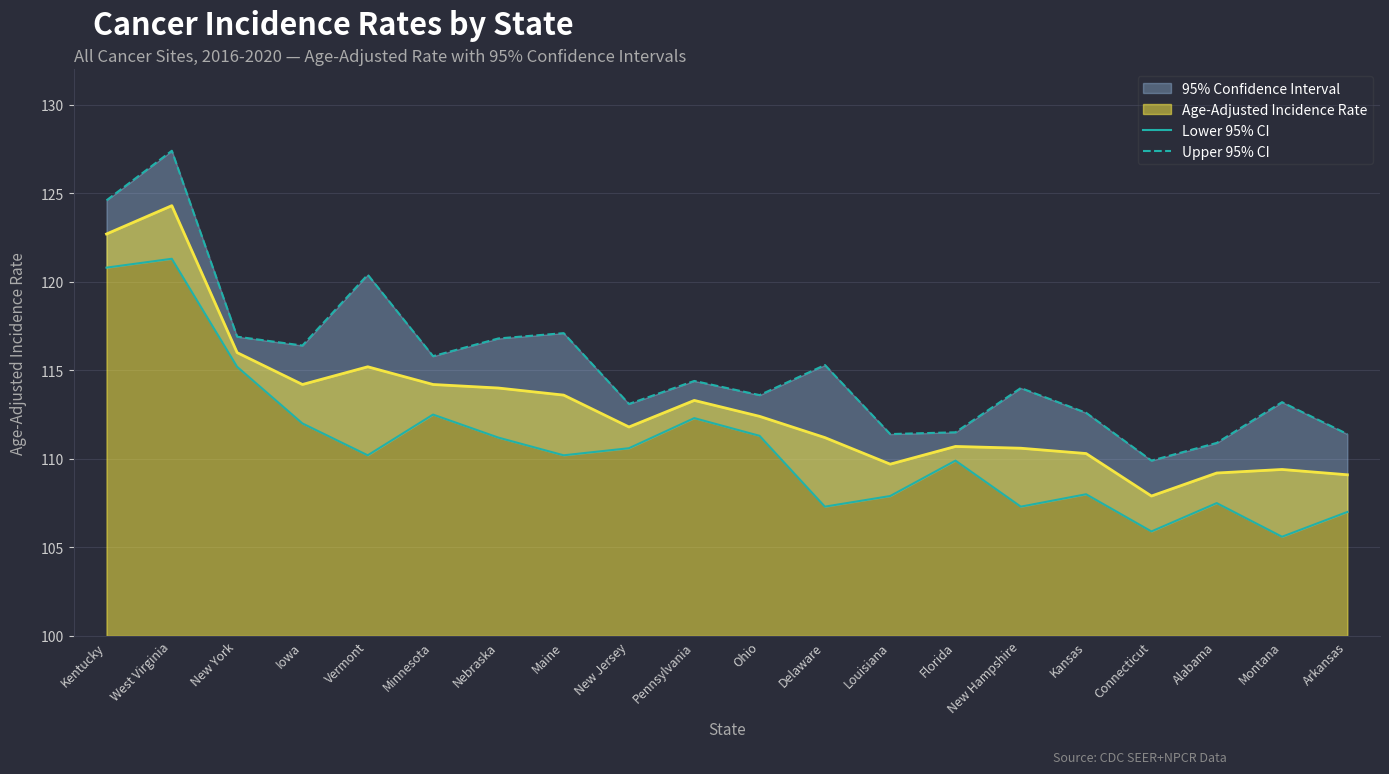

The value of Upper 95% CI at Louisiana is 111.4. True or false?

True